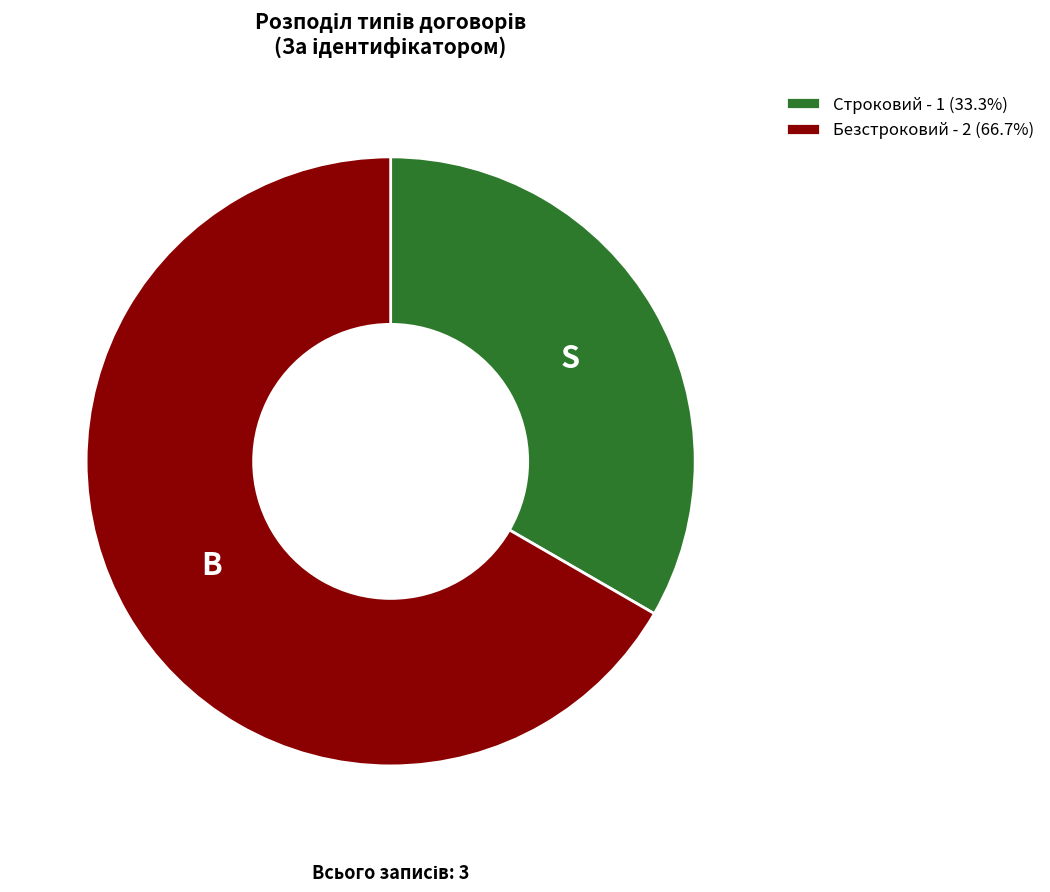

What is the ratio of the value at Строковий - 1 (33.3%) to the value at Безстроковий - 2 (66.7%)?

0.5